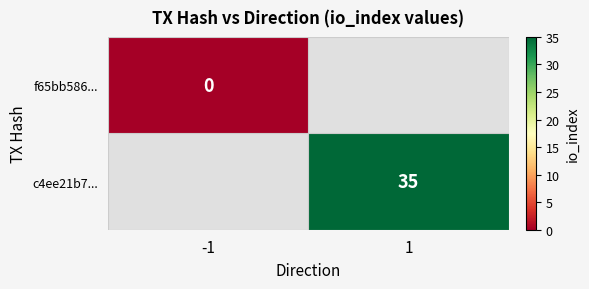

True or false: c4ee21b7... has a value of 61 at 1.

False